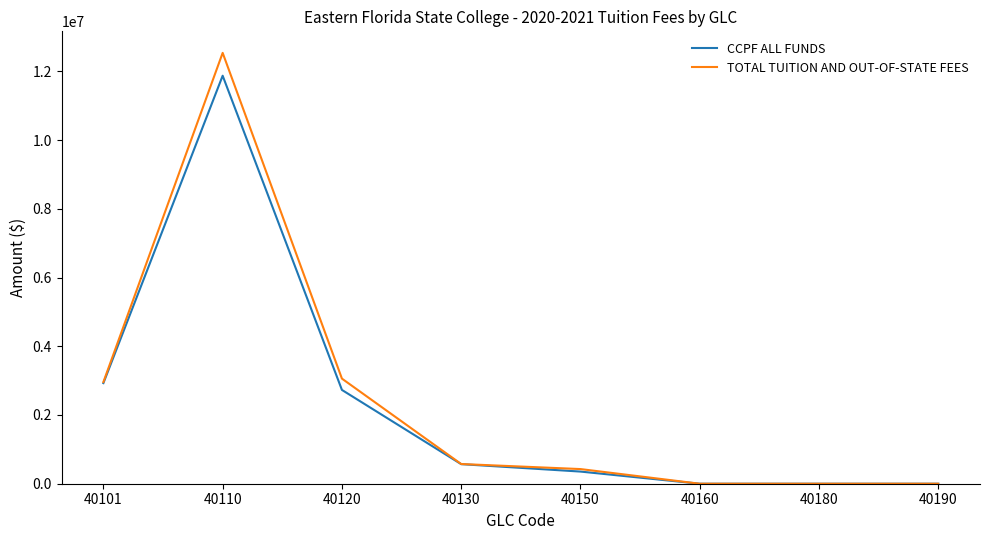

The value of TOTAL TUITION AND OUT-OF-STATE FEES at 40150 is 426295.2. True or false?

True